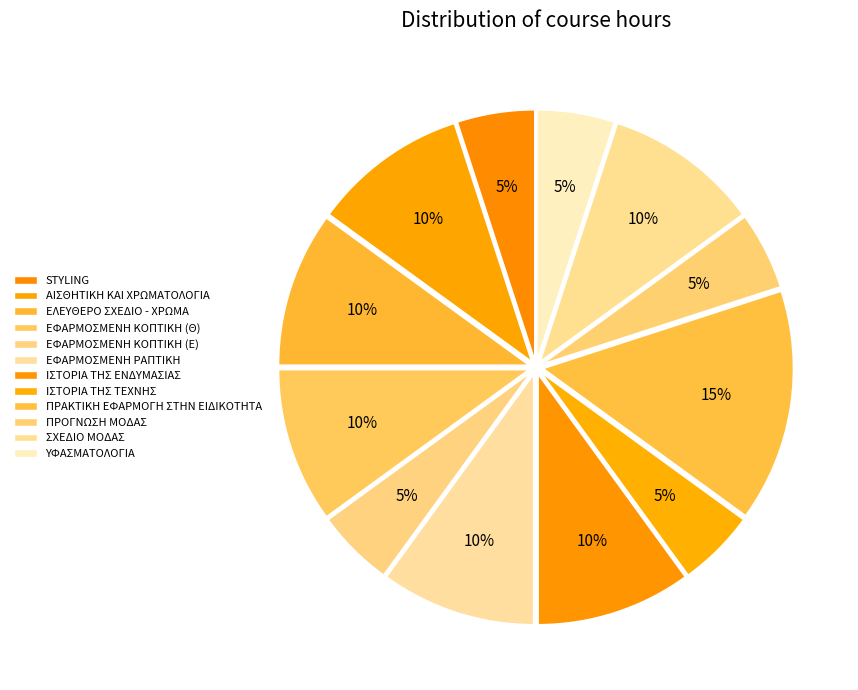

How many segments does this pie chart have?

12